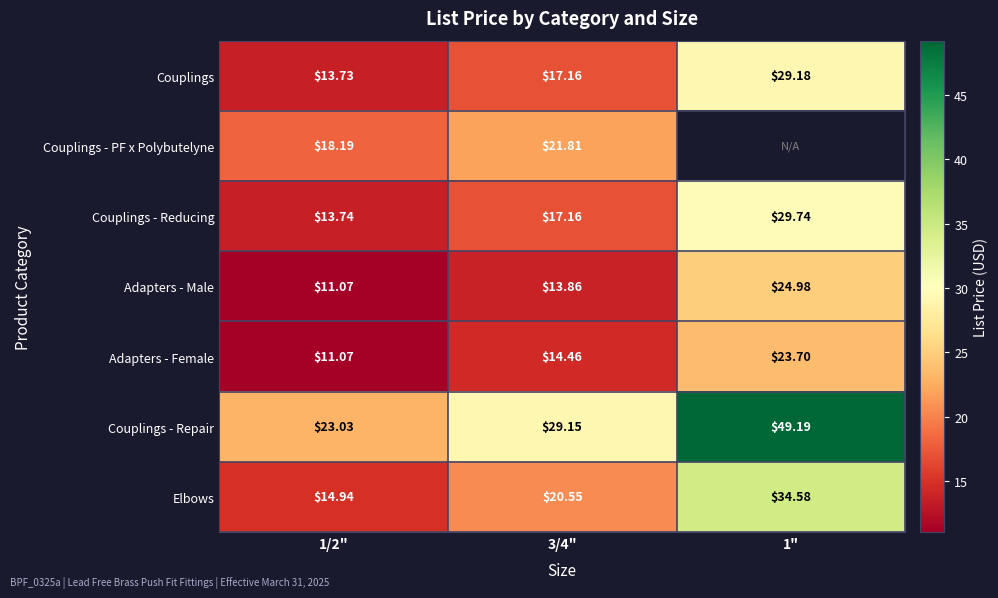

Between 1/2" and 3/4", which series saw the biggest shift?

Couplings - Repair